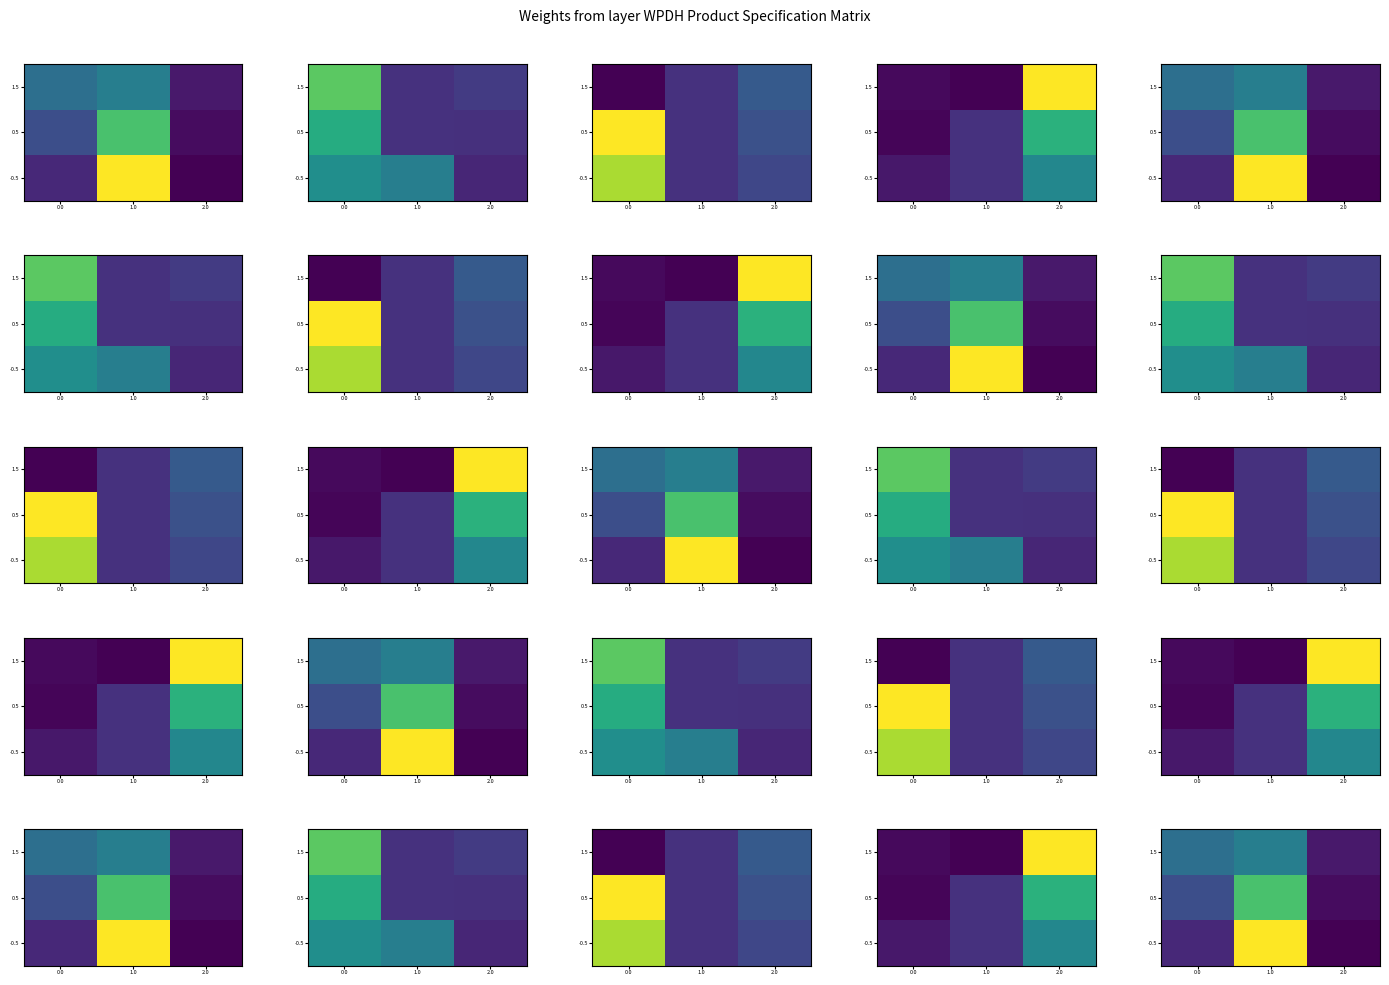

The value of -0.5 at 1.0 is 0.5. True or false?

False